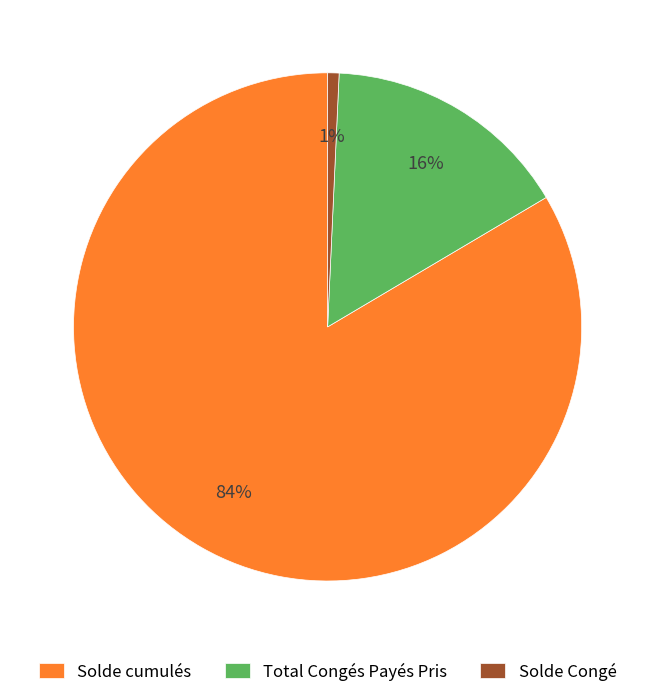

True or false: Solde cumulés accounts for 90% of the total.

False